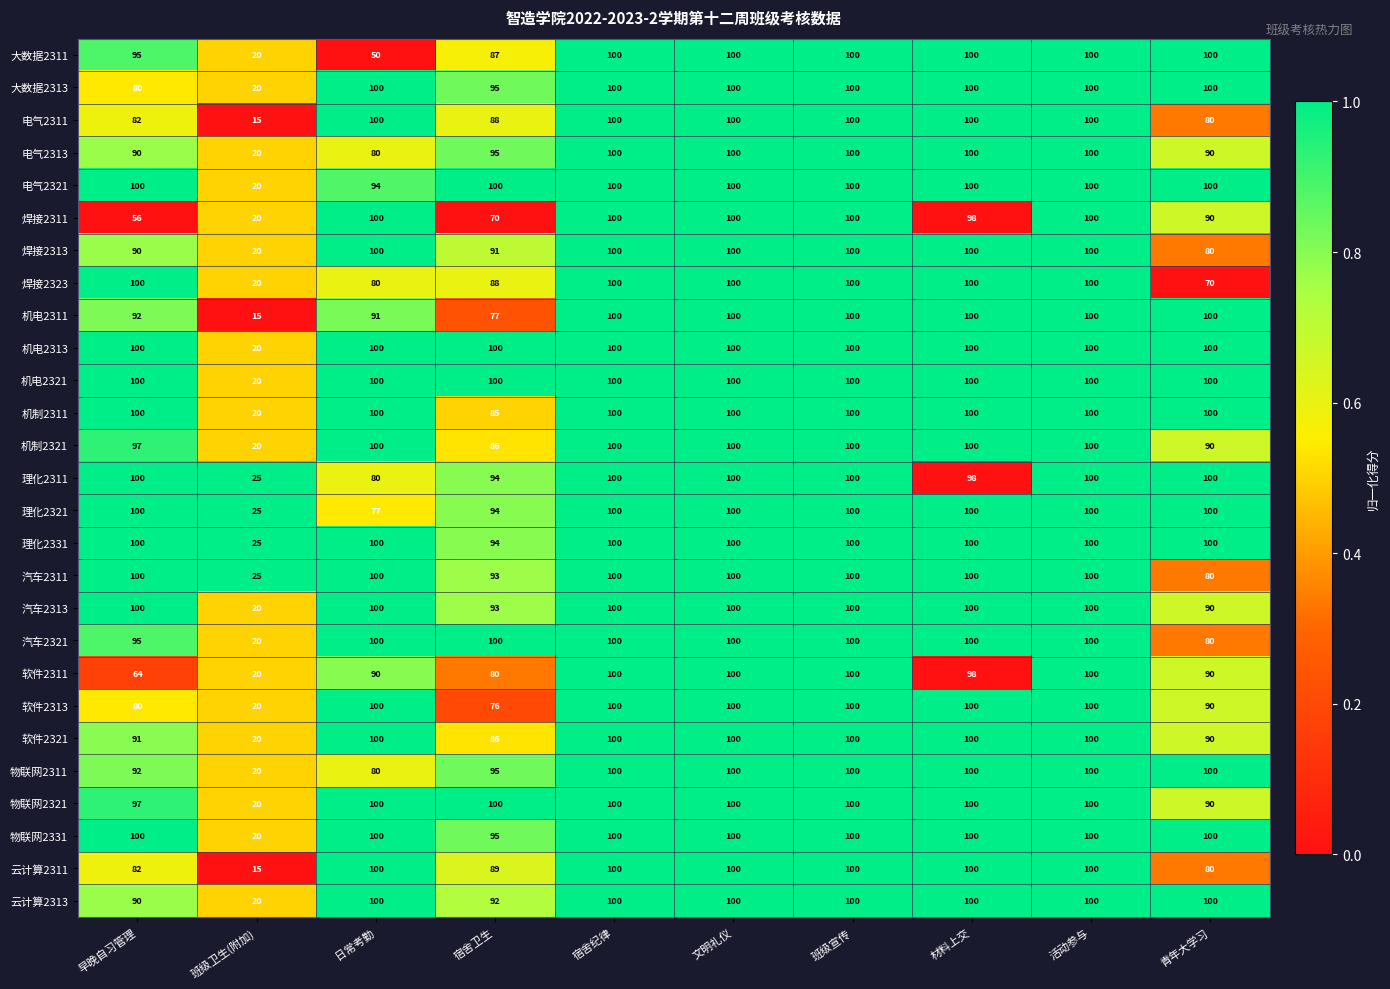

Which category has the lowest value across all series?

班级卫生(附加)